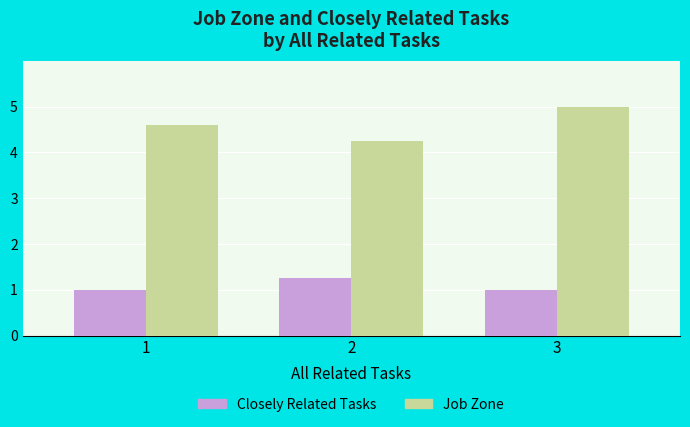

What is the smallest value displayed?

1.0